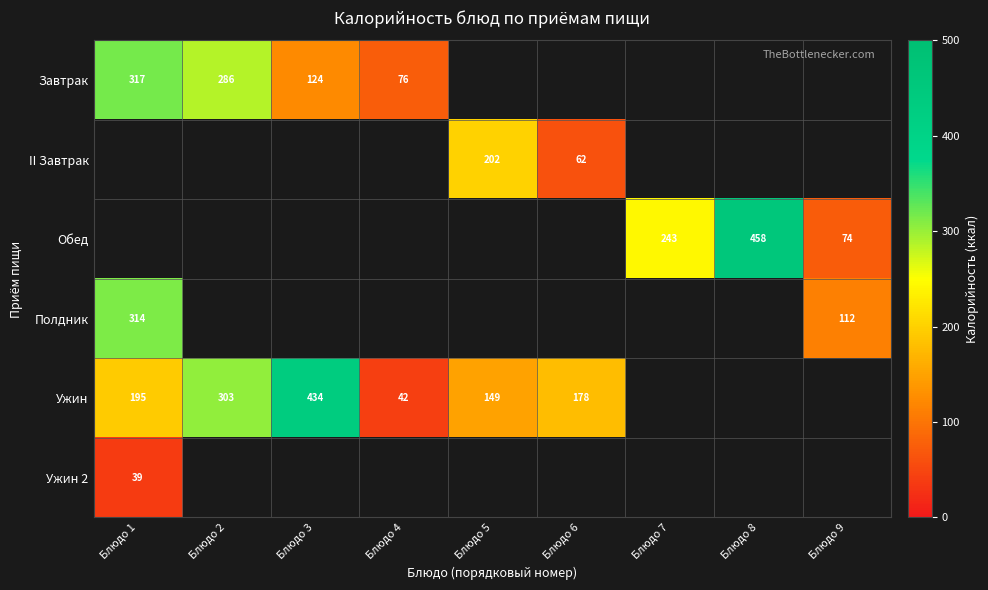

Count the number of data series in this chart.

6